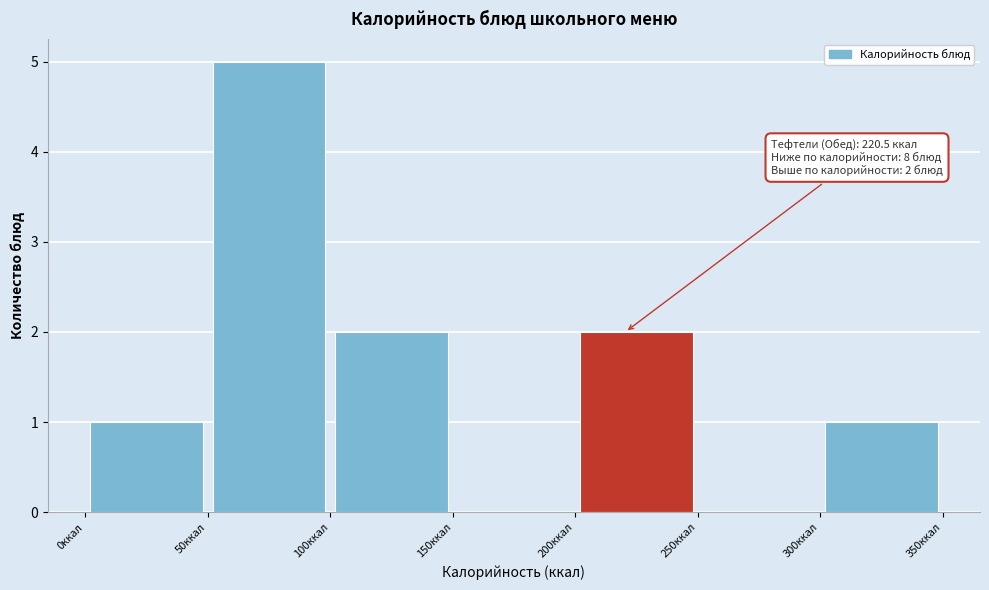

Which range on the x-axis has the tallest bar?

50 to 100